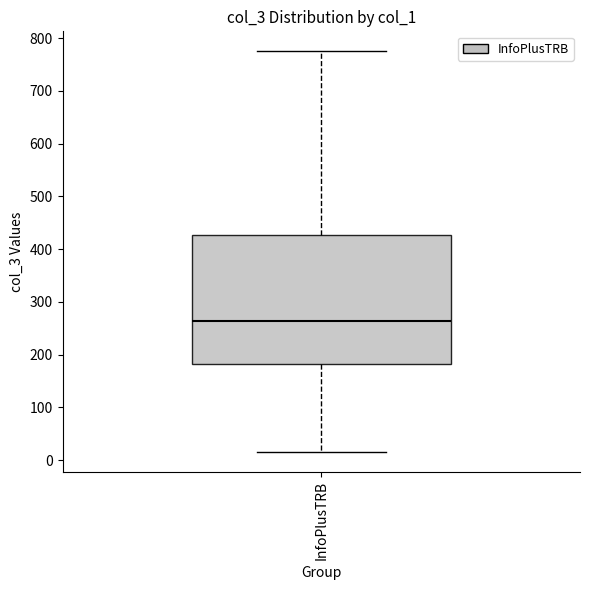

Where is the lower edge of the box for InfoPlusTRB on the y-axis? The values are not printed on the chart, so give them approximately, as read against the axis.

180